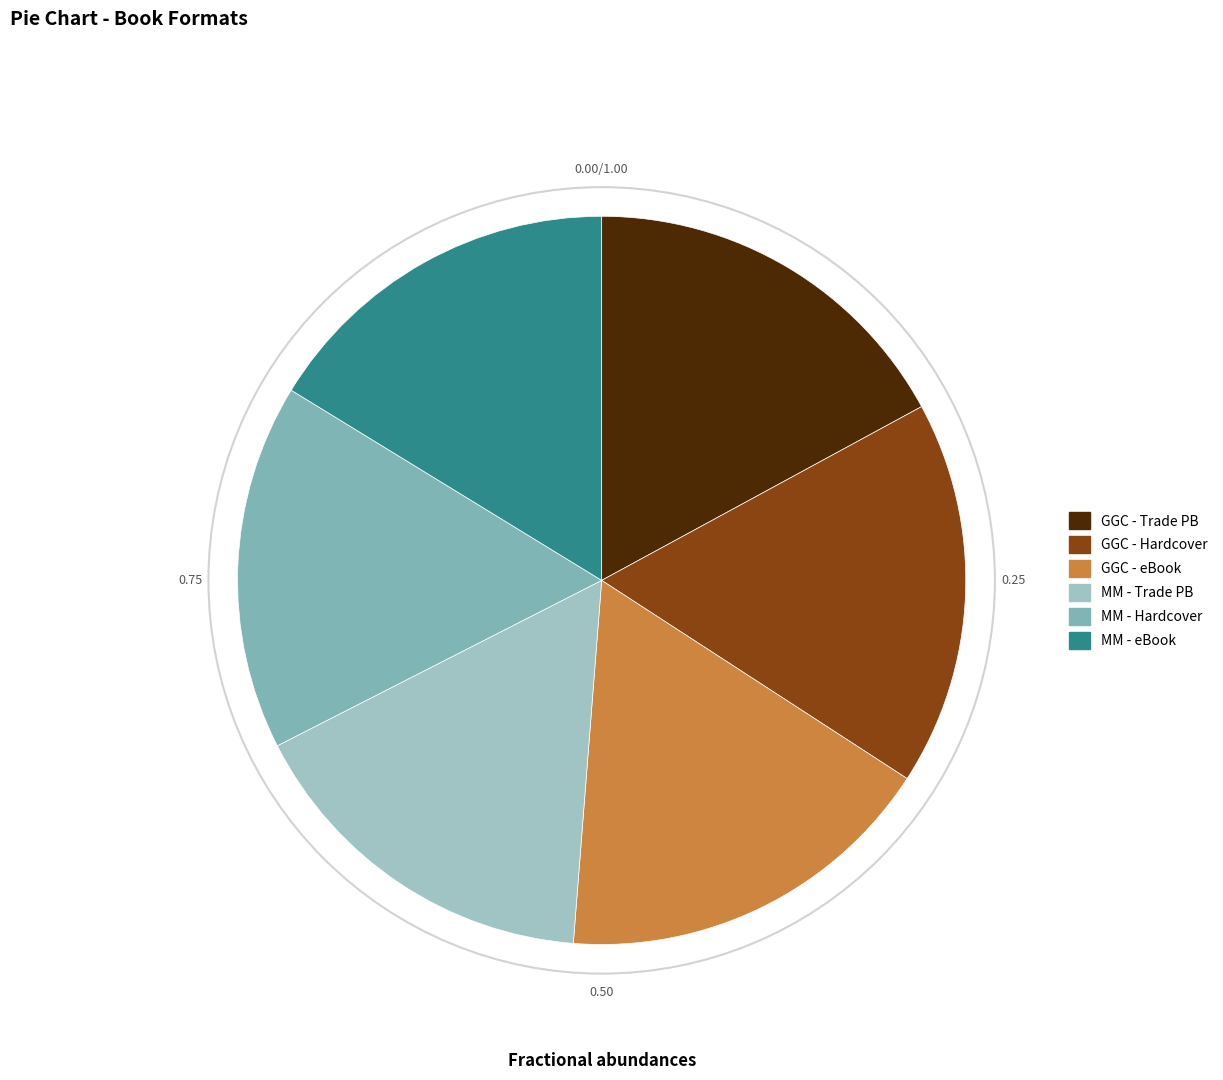

Is there a majority slice in this chart?

No